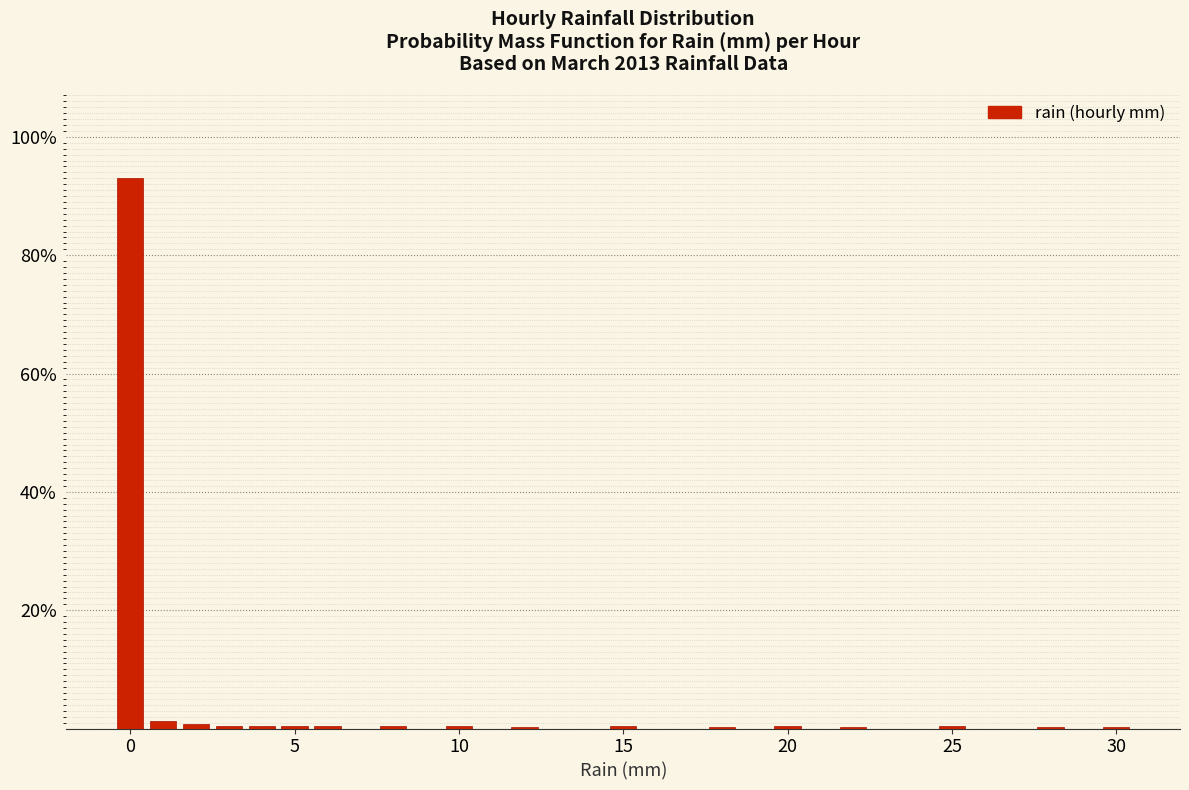

Read against the x-axis, roughly where is the centre of the tallest bar?

0.0